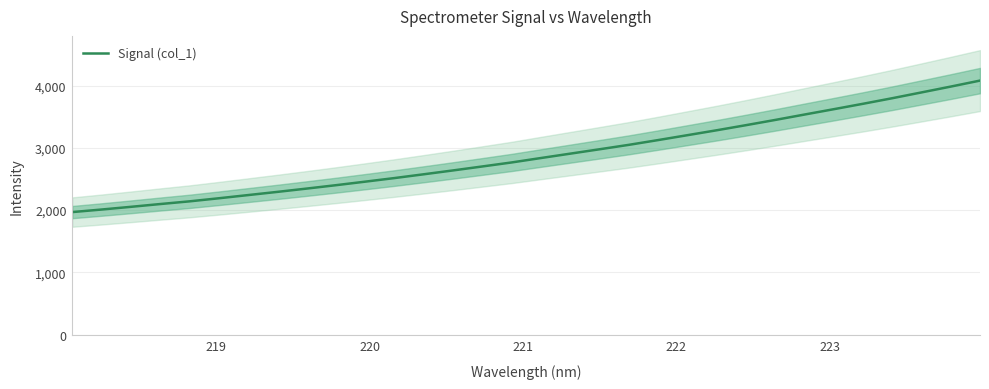

How many lines are shown in the chart?

1